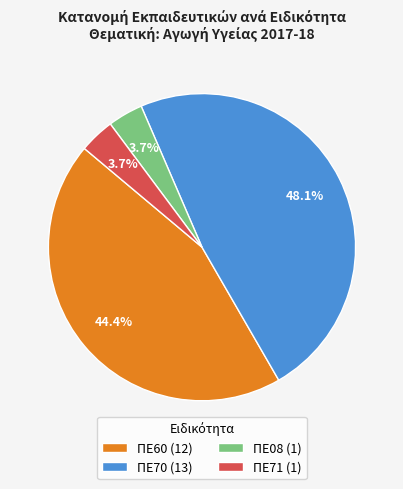

Is the sum of ΠΕ60 and ΠΕ71 greater than half?

No